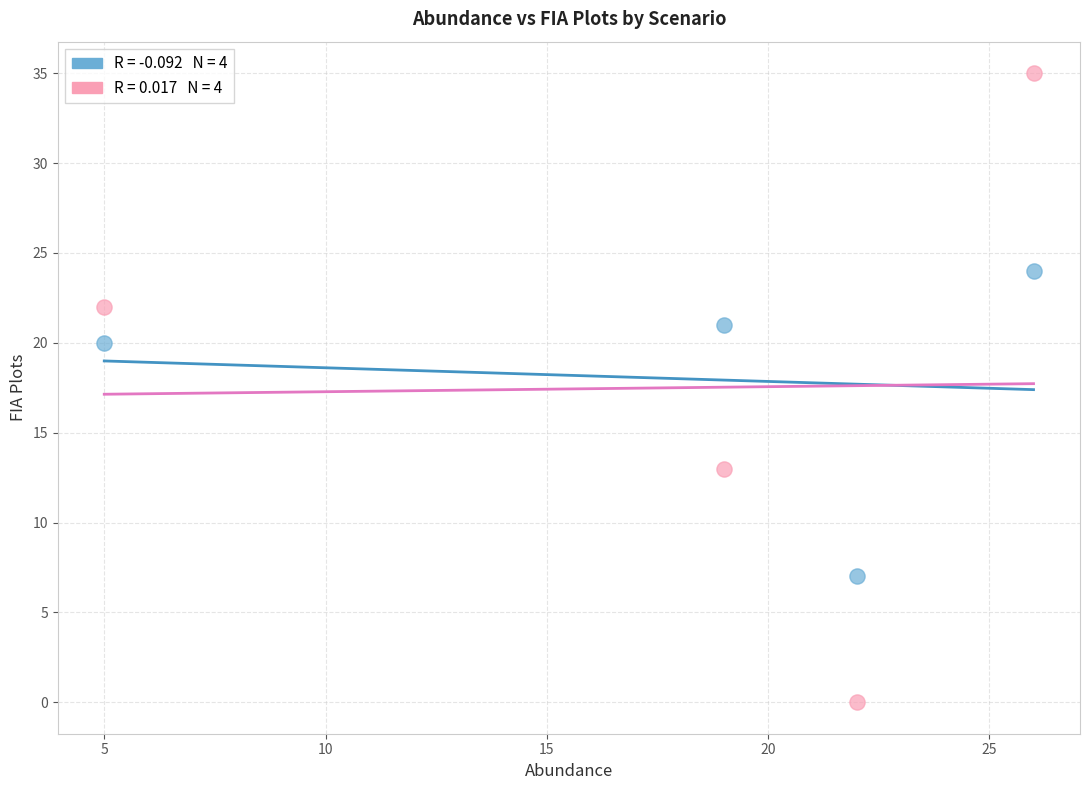

Across all data points, what is the average Y value?

18